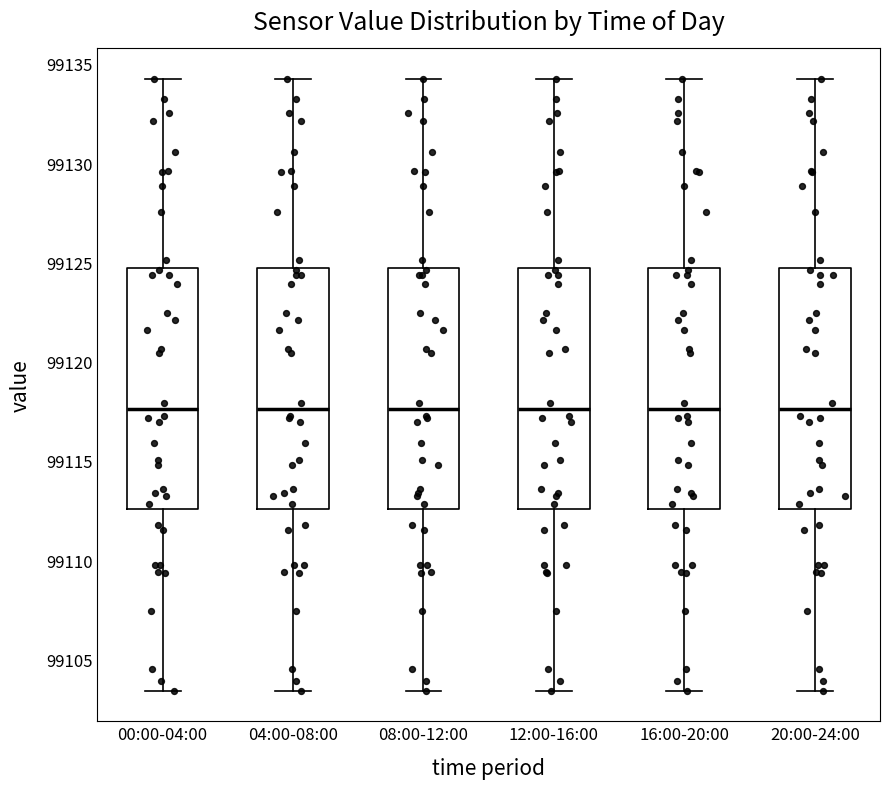

Reading left to right, read every box against the y-axis: the position of its median line, the range the box covers, and the ends of its whiskers. The values are not printed on the chart, so give them approximately, as read against the axis.

00:00-04:00: median 99117.5, box 99112.5 to 99124.5, whiskers 99103.5 to 99134.0
04:00-08:00: median 99117.5, box 99112.5 to 99124.5, whiskers 99103.5 to 99134.0
08:00-12:00: median 99117.5, box 99112.5 to 99124.5, whiskers 99103.5 to 99134.0
12:00-16:00: median 99117.5, box 99112.5 to 99124.5, whiskers 99103.5 to 99134.0
16:00-20:00: median 99117.5, box 99112.5 to 99124.5, whiskers 99103.5 to 99134.0
20:00-24:00: median 99117.5, box 99112.5 to 99124.5, whiskers 99103.5 to 99134.0